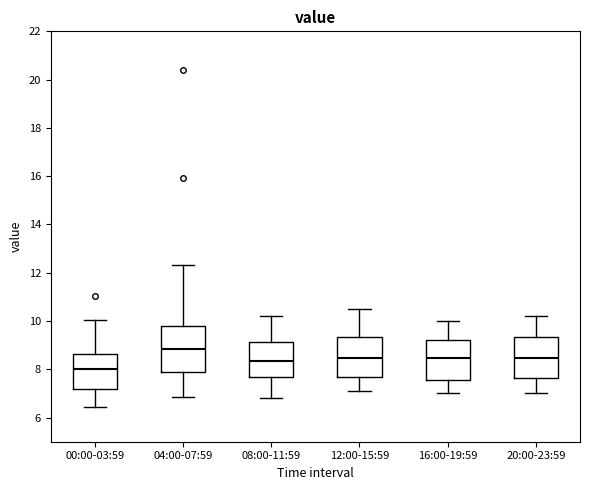

Where does the median line of the box for 12:00-15:59 sit on the y-axis? The values are not printed on the chart, so give them approximately, as read against the axis.

8.4